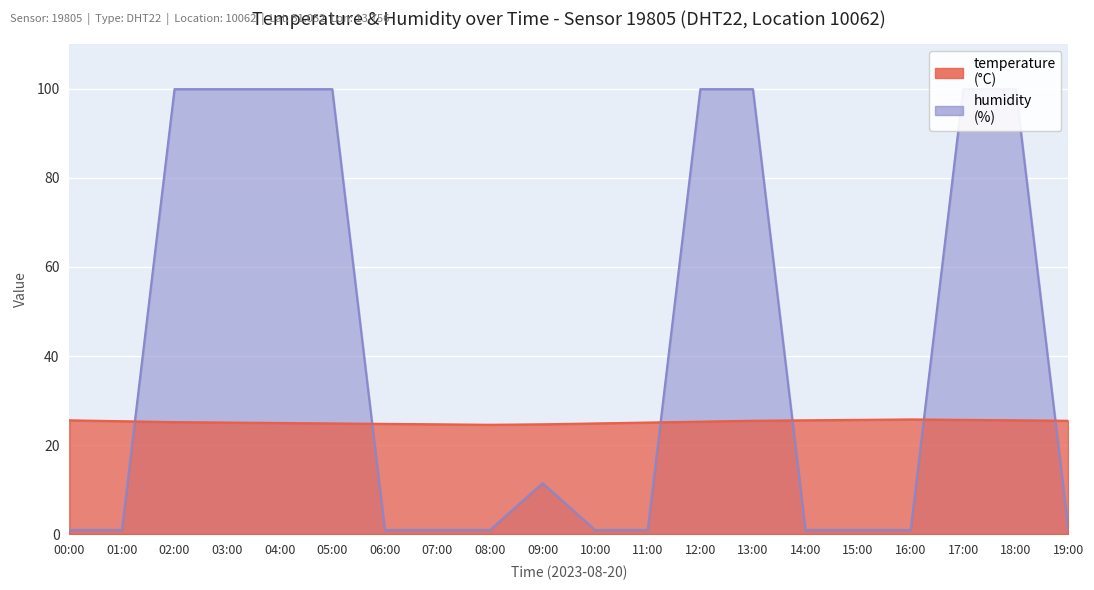

Which series has the largest total across all categories?

humidity